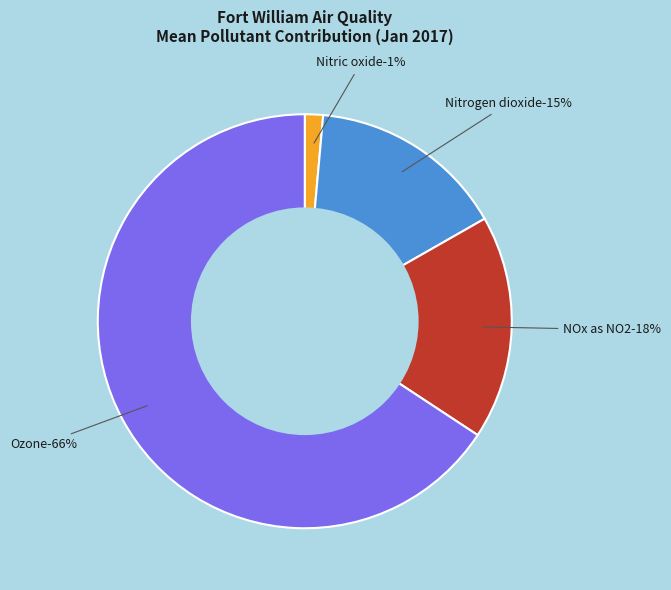

The 10:00+ slice represents 1% of the pie. True or false?

False